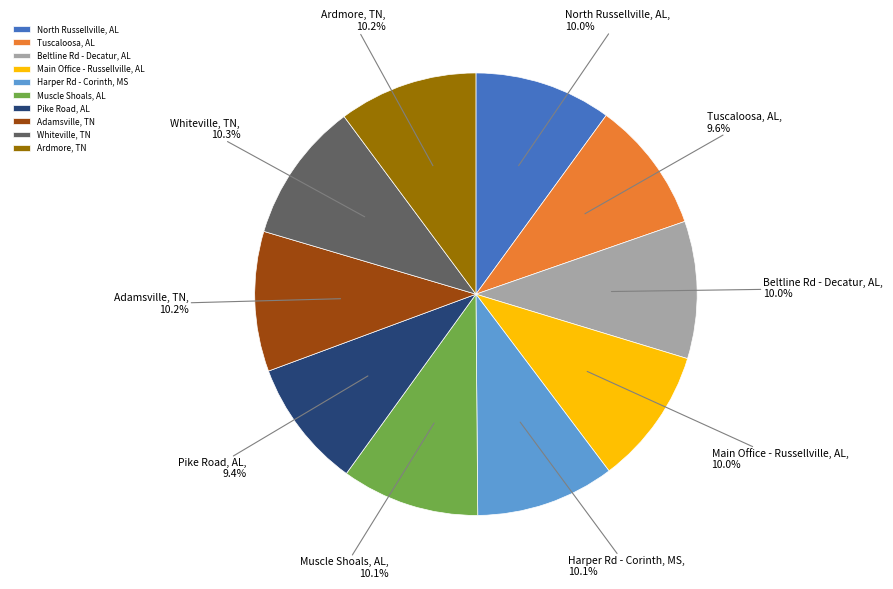

What is the ratio of the value at Main Office - Russellville, AL to the value at Harper Rd - Corinth, MS?

1.0